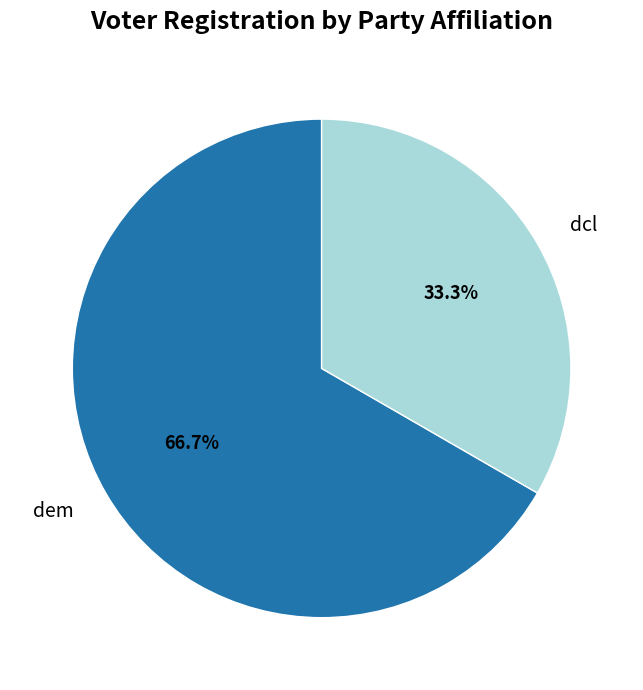

Which category has the biggest portion of the pie?

dem